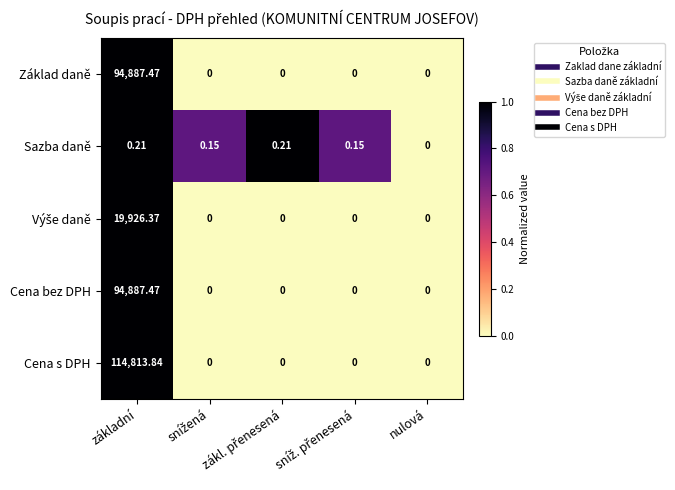

Which series has the largest total across all categories?

Cena s DPH